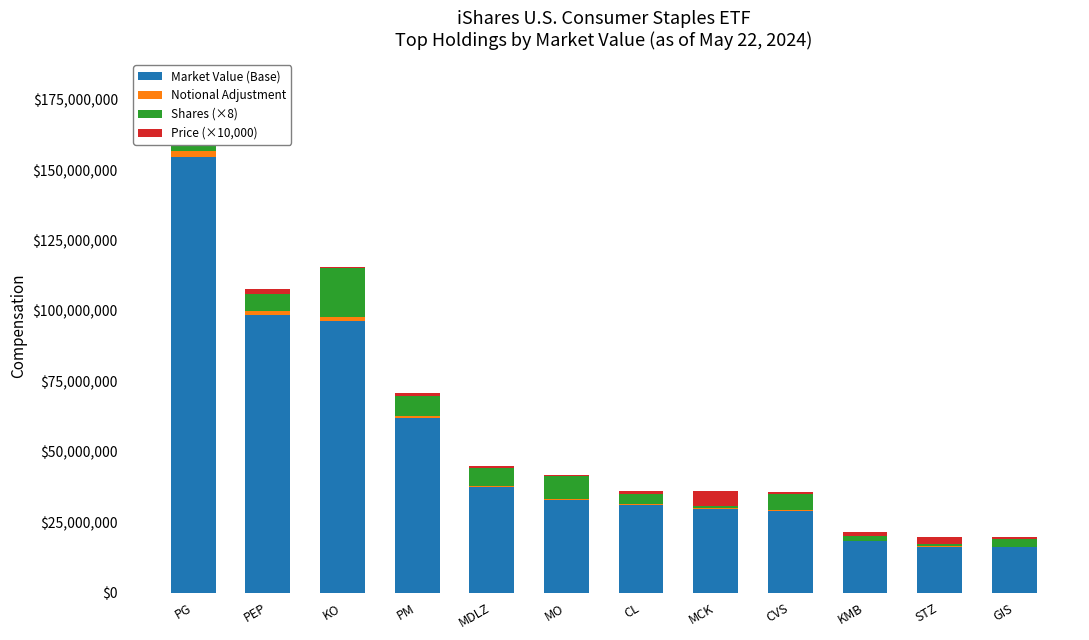

Which category has the highest value in the Market Value (Base) series?

PG